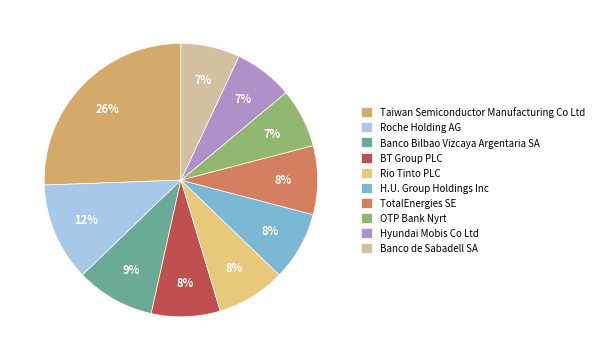

To the nearest percent, what is the combined percentage of Taiwan Semiconductor Manufacturing Co Ltd and Banco Bilbao Vizcaya Argentaria SA?

35%